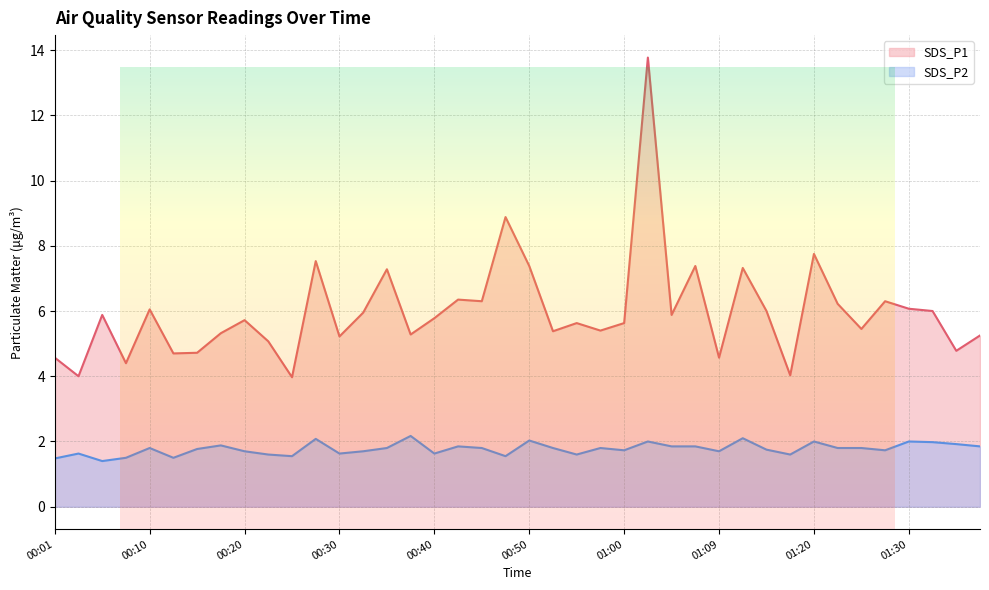

What is the maximum value shown in the chart?

13.8